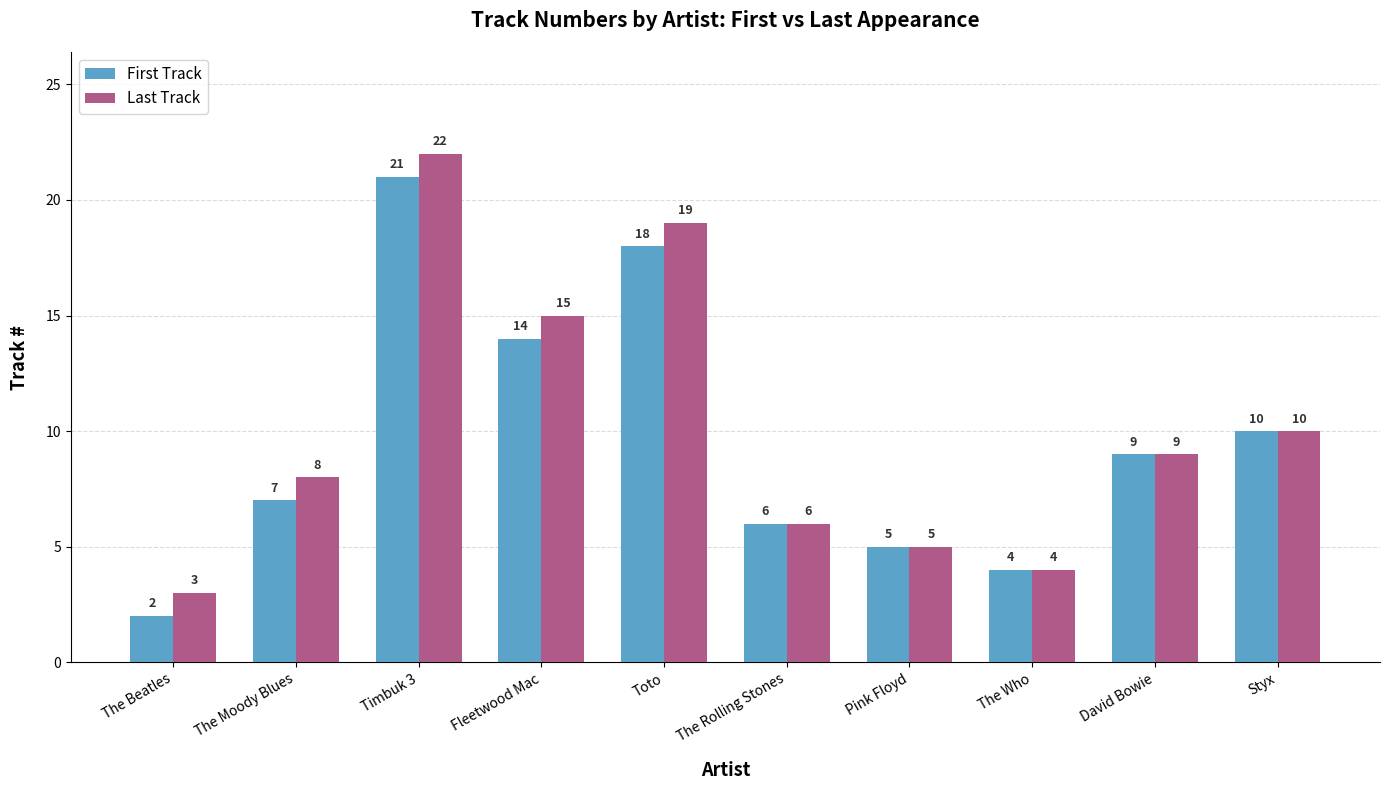

Reading right to left, transcribe all the data shown in this chart.

First Track: 10	9	4	5	6	18	14	21	7	2
Last Track: 10	9	4	5	6	19	15	22	8	3